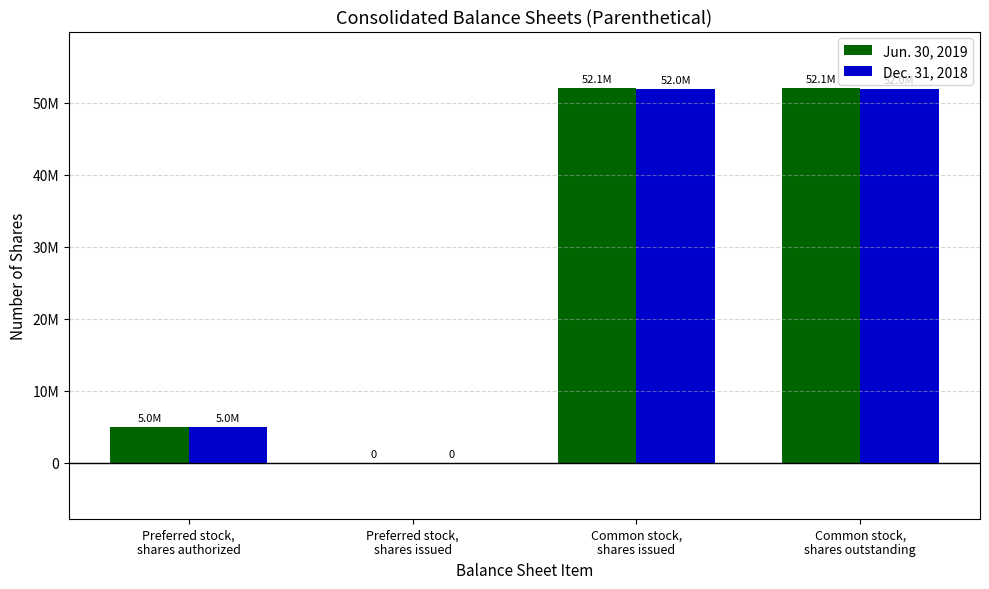

Which series has the largest range (max minus min)?

Jun. 30, 2019